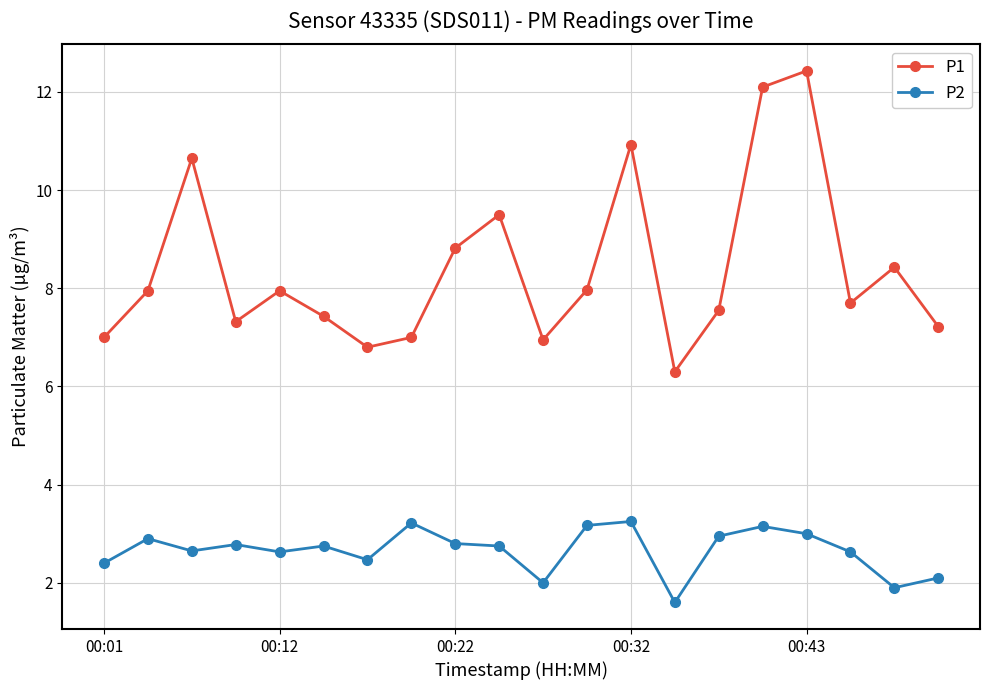

Which series has the largest total across all categories?

P1